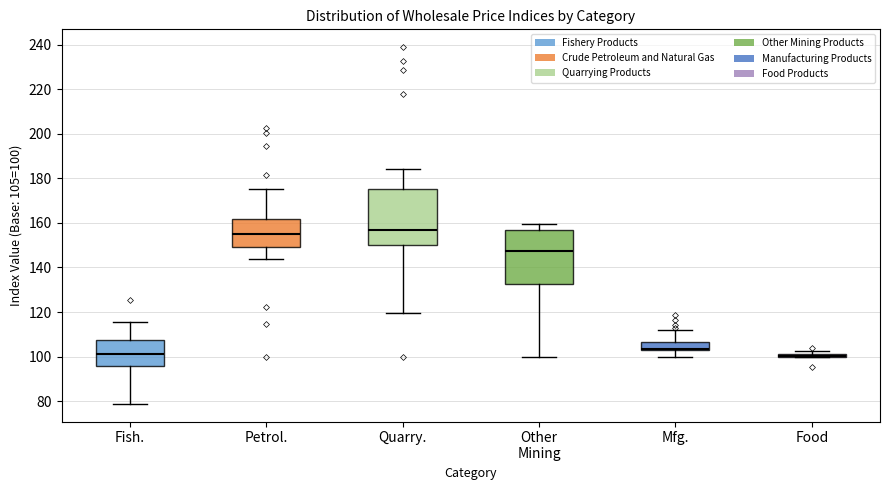

Where is the upper edge of the box for Mfg. on the y-axis? The values are not printed on the chart, so give them approximately, as read against the axis.

106